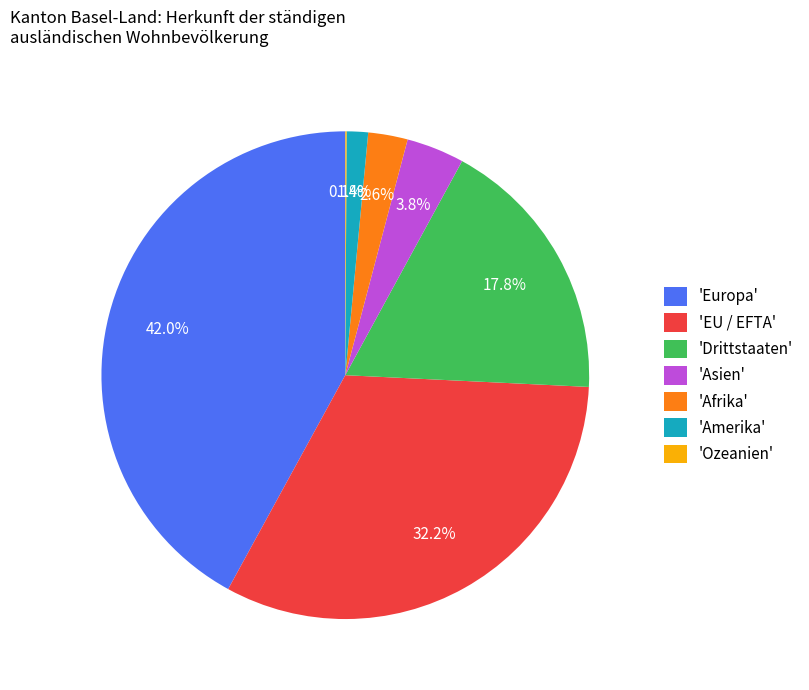

Which category has the biggest portion of the pie?

'Europa'